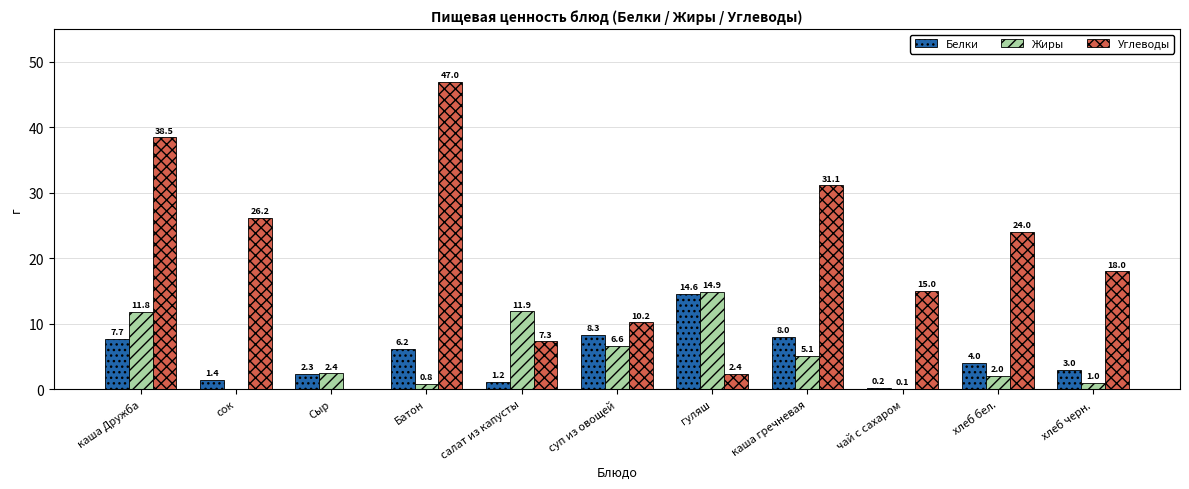

Which series changed the most between гуляш and хлеб бел.?

Углеводы